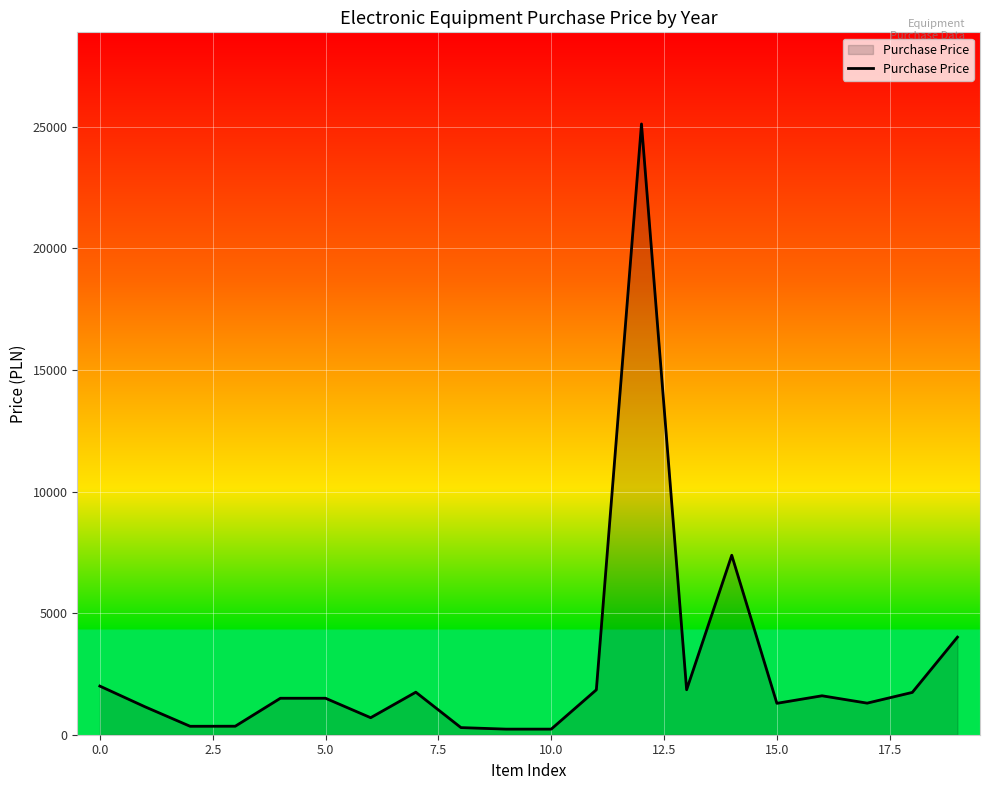

How many lines are shown in the chart?

1